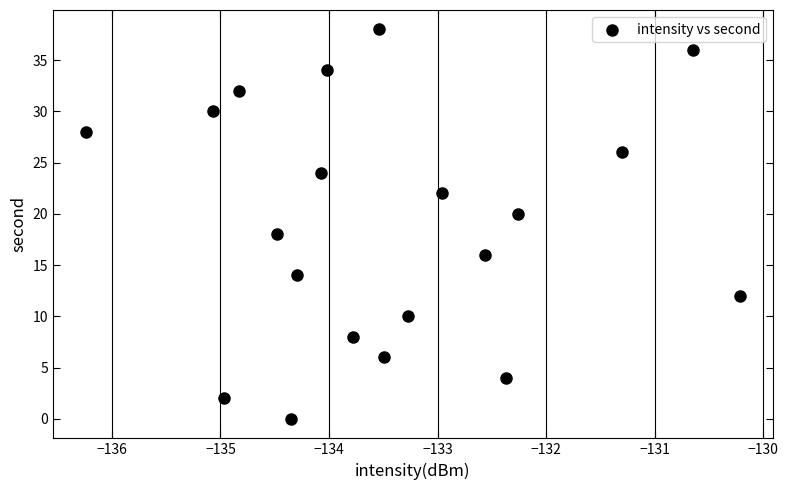

What is the range of Y values (max minus min)?

38